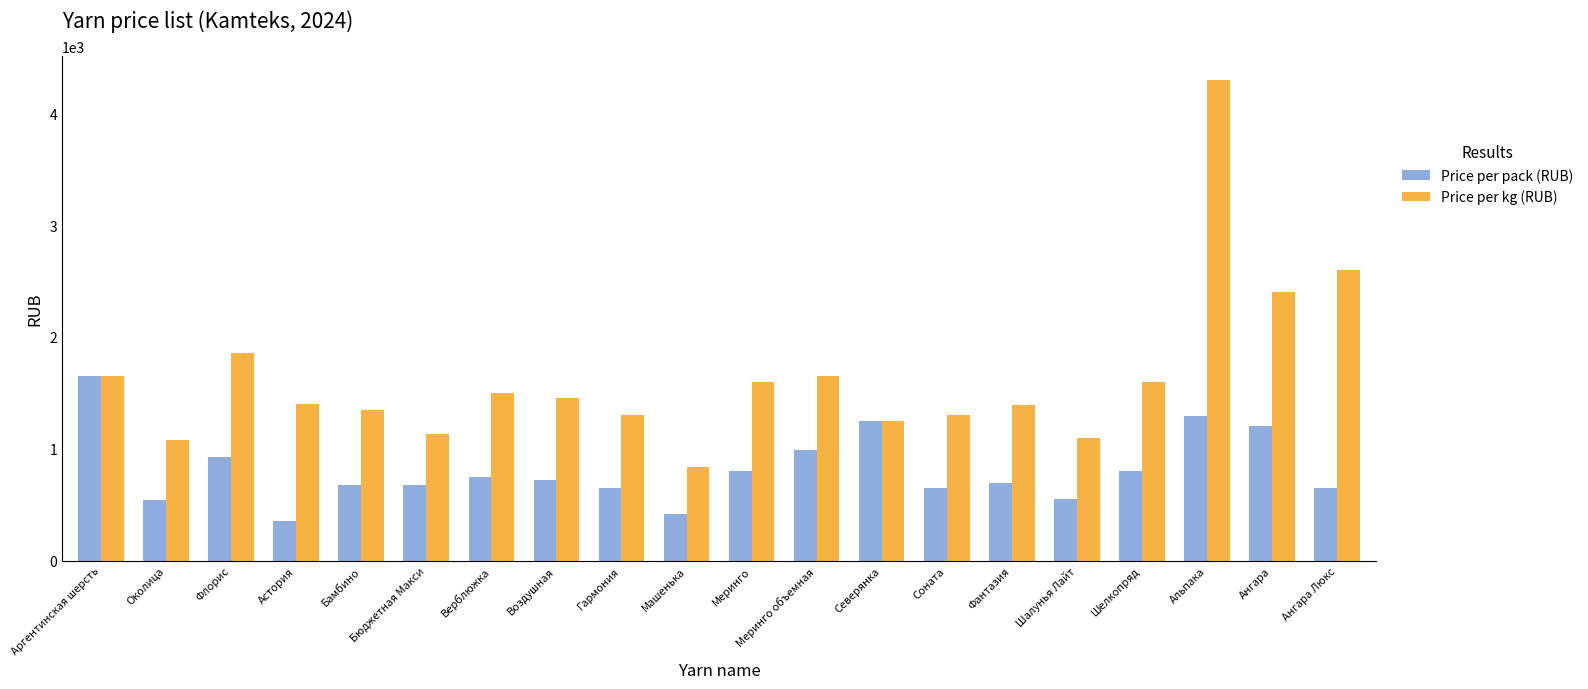

Which series has the largest range (max minus min)?

Price per kg (RUB)